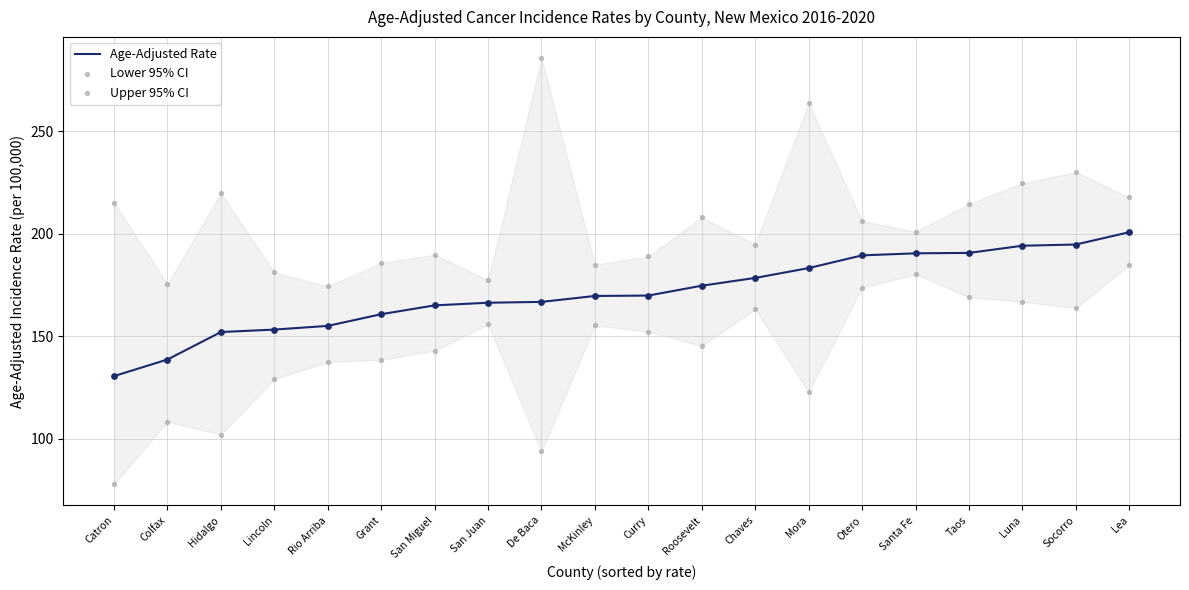

Which series contains the highest Y value?

Upper 95% CI